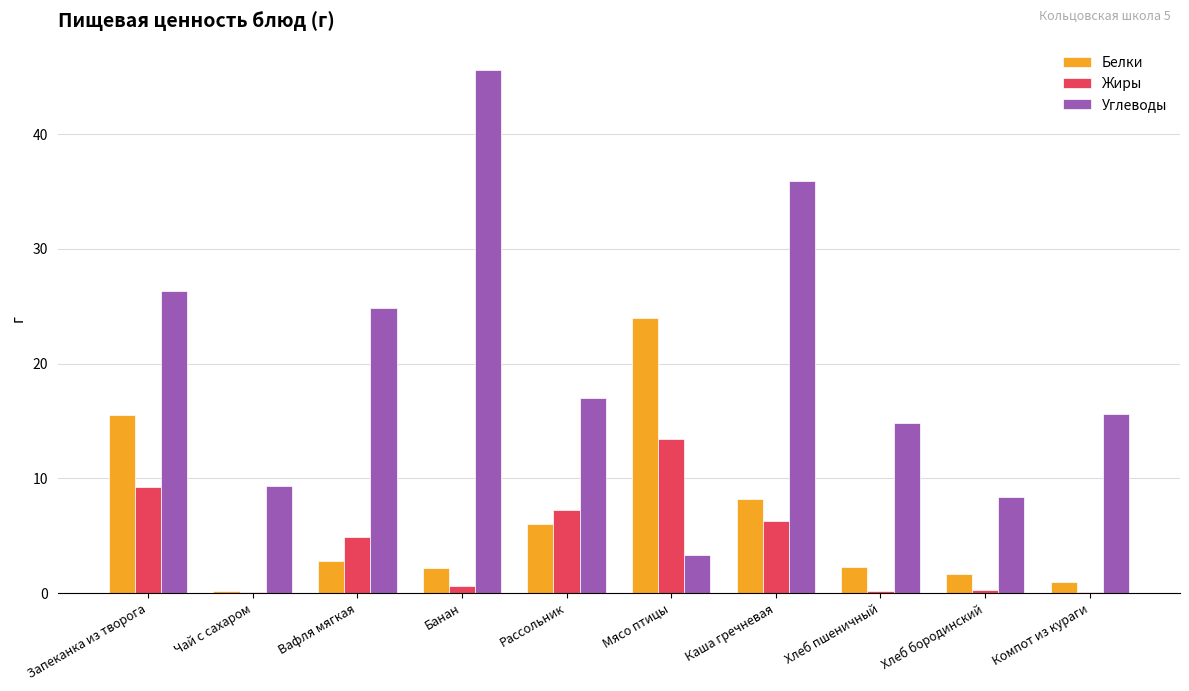

What is the sum of the Жиры values at Вафля мягкая and Хлеб пшеничный?

5.1